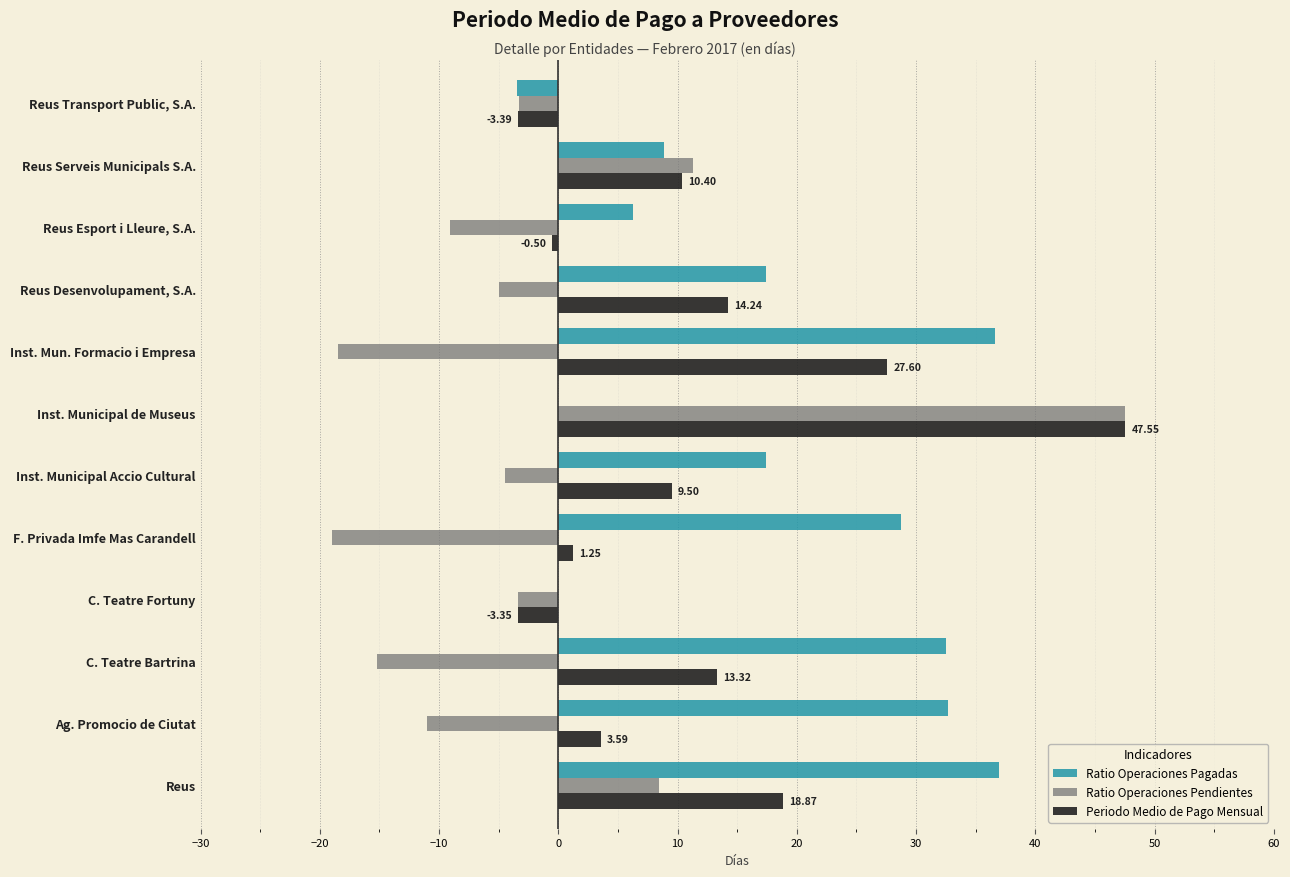

Which category has the highest value in the Ratio Operaciones Pendientes series?

Inst. Municipal de Museus